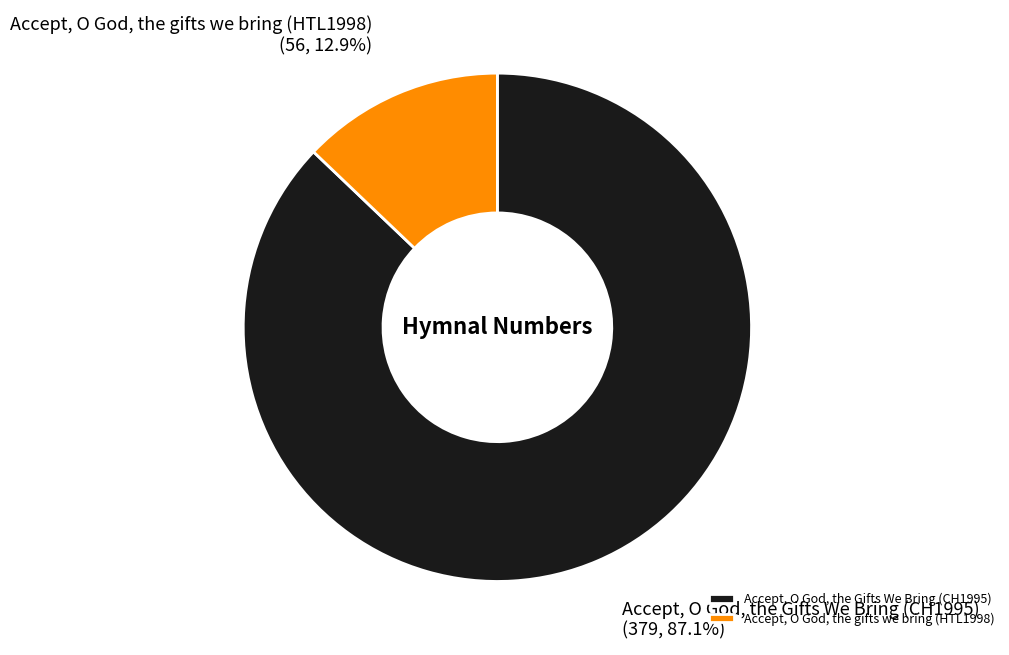

What is the largest slice in the pie chart?

Accept, O God, the Gifts We Bring (CH1995)